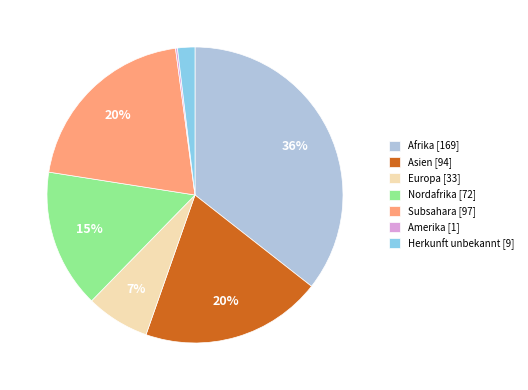

Is Herkunft unbekannt [9] the majority of the pie?

No